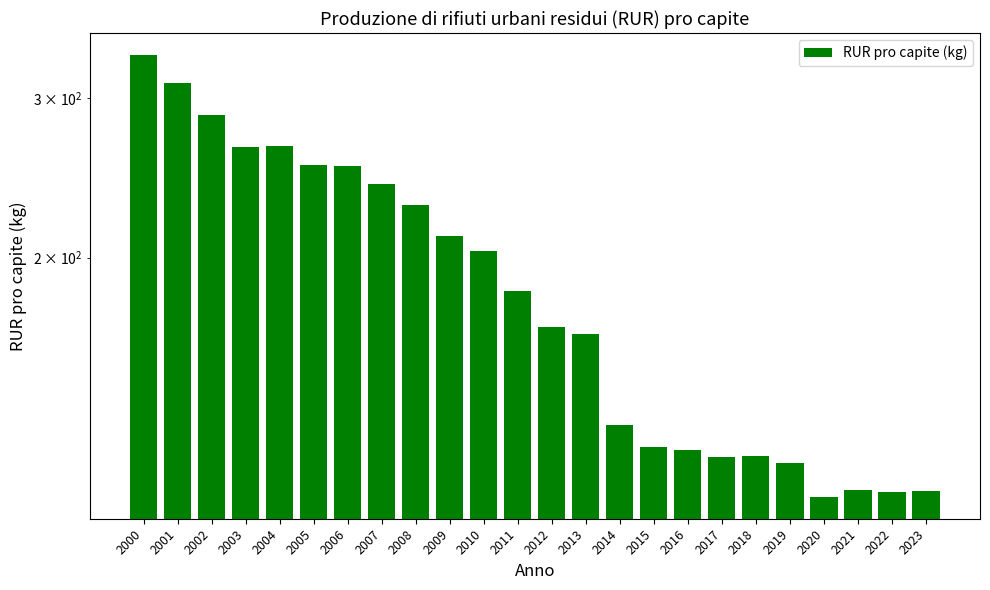

Where does the data first go above 183?

2000